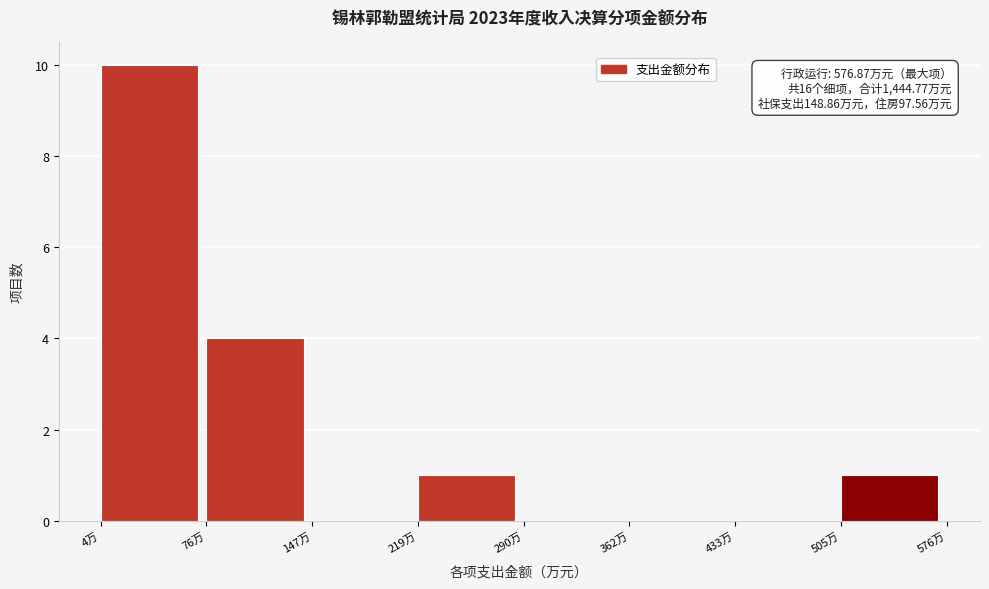

Over which range of the x-axis is the bar tallest?

0 to 80